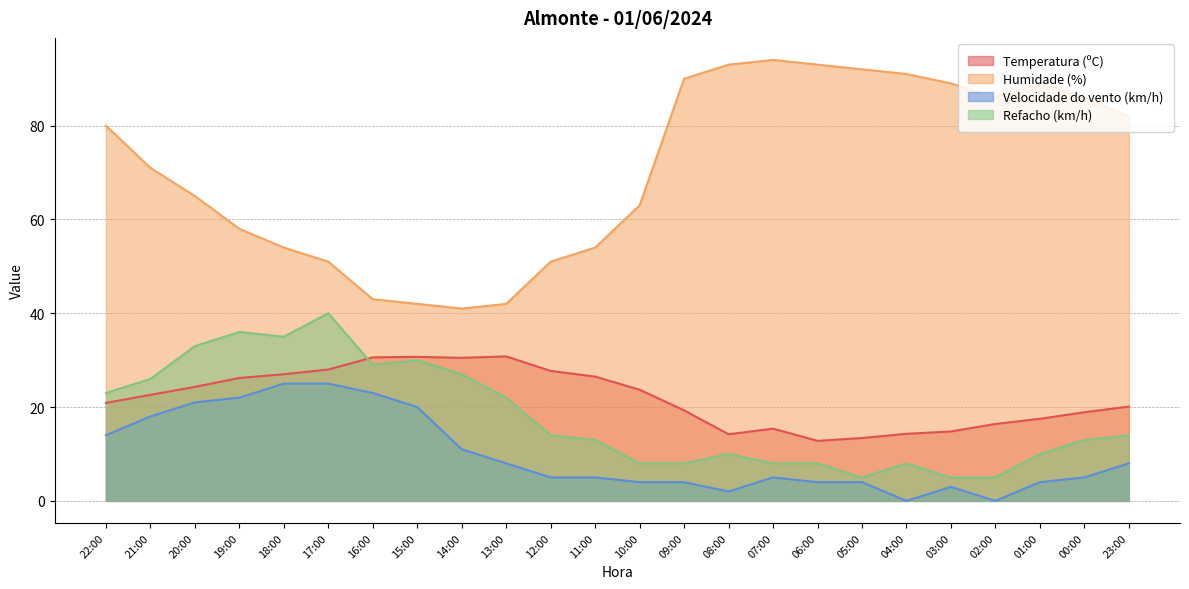

At which label is Temperatura (ºC) closest to 21?

22:00